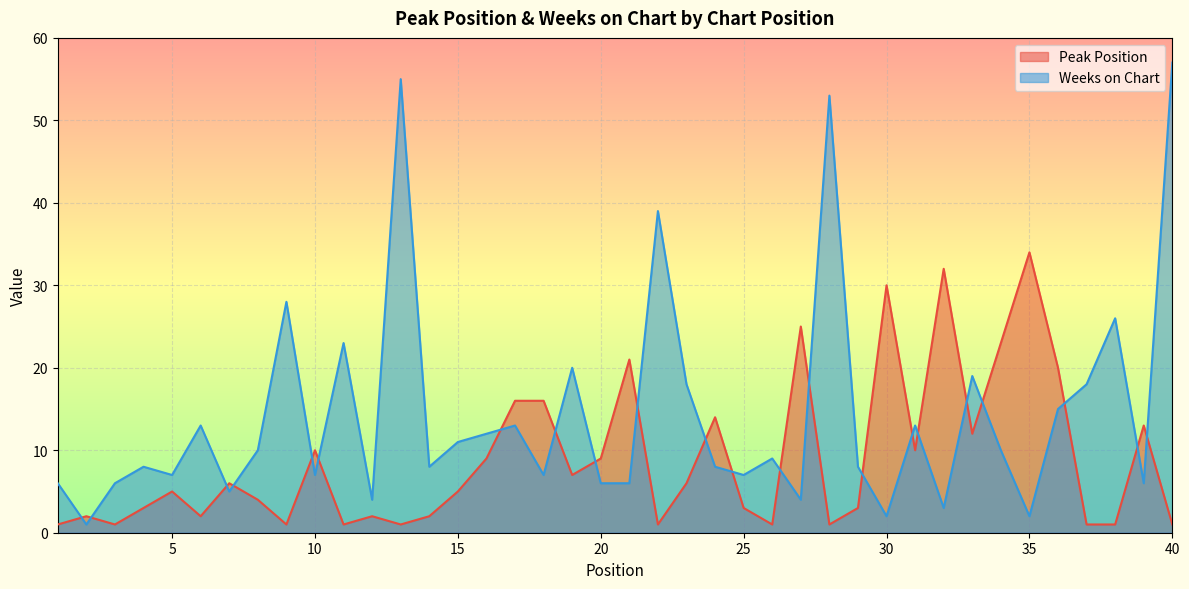

True or false: Peak Position has more than 2 points higher than both neighbors.

True